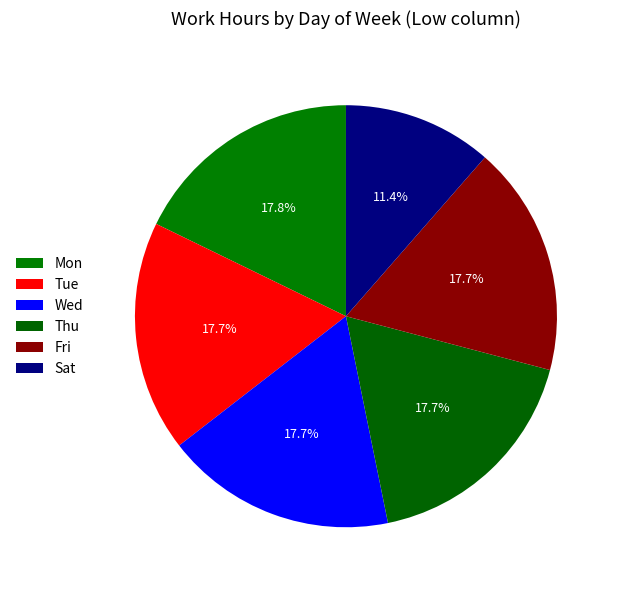

What is the total percentage of Mon and Fri?

35.5%